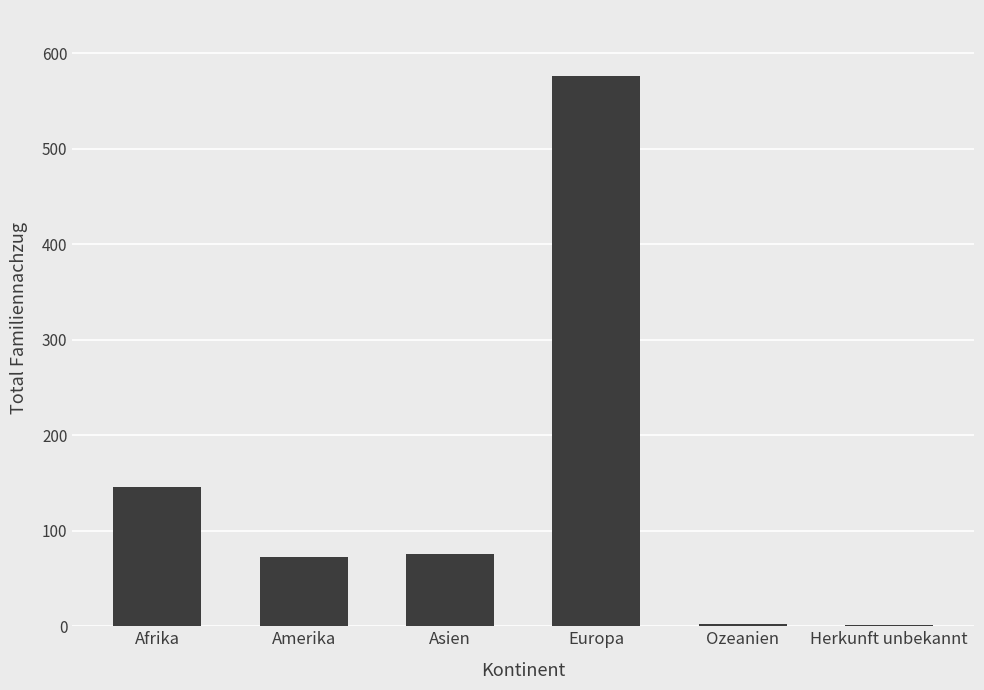

What is the change in value from Afrika to Asien?

-70